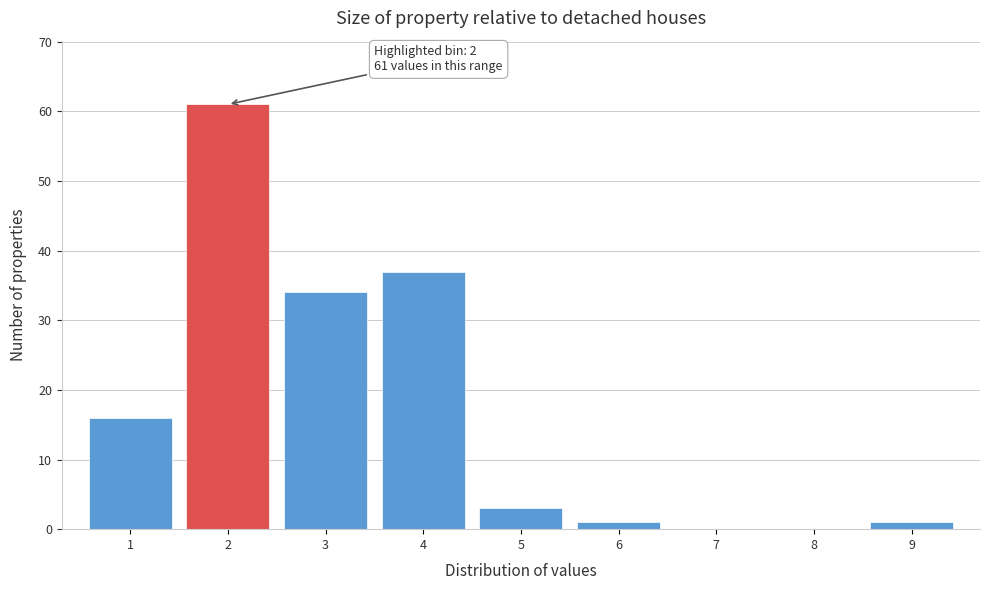

Over which range of the x-axis is the bar tallest?

1.5 to 2.5